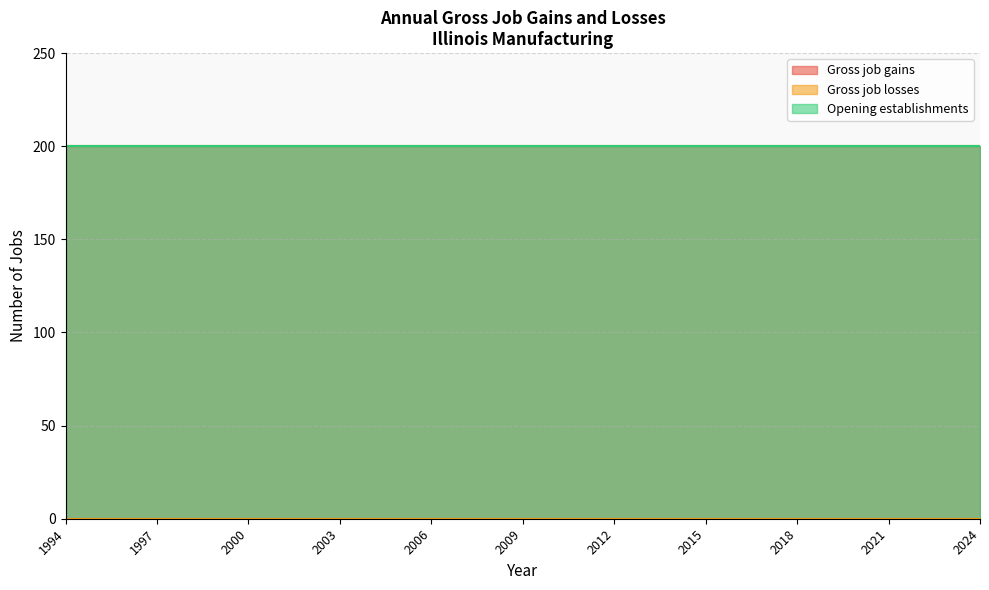

Rank the series by their maximum value, from lowest to highest.

Gross job losses, Gross job gains, Opening establishments